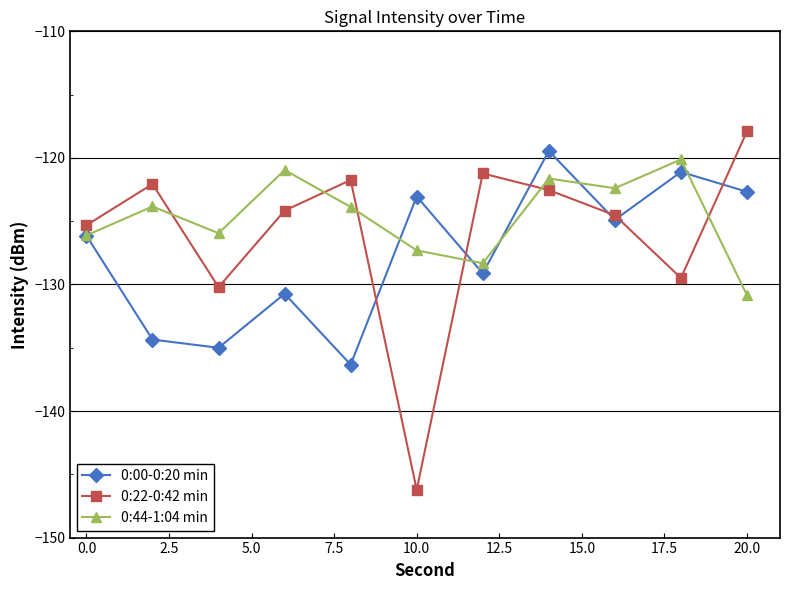

True or false: 0:22-0:42 min has more than 1 points higher than both neighbors.

True